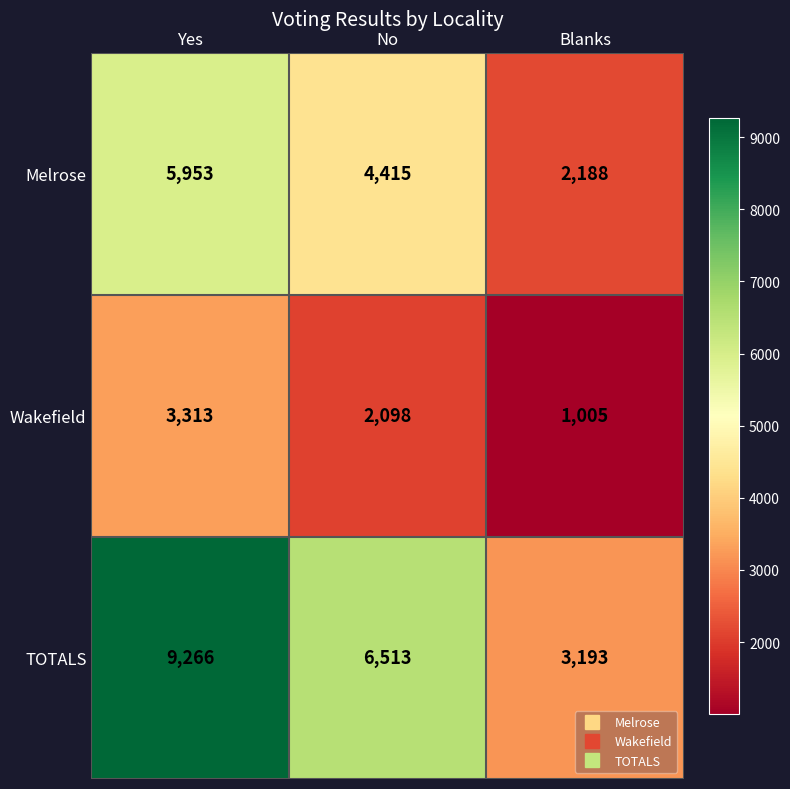

How many categories are shown in the chart?

3